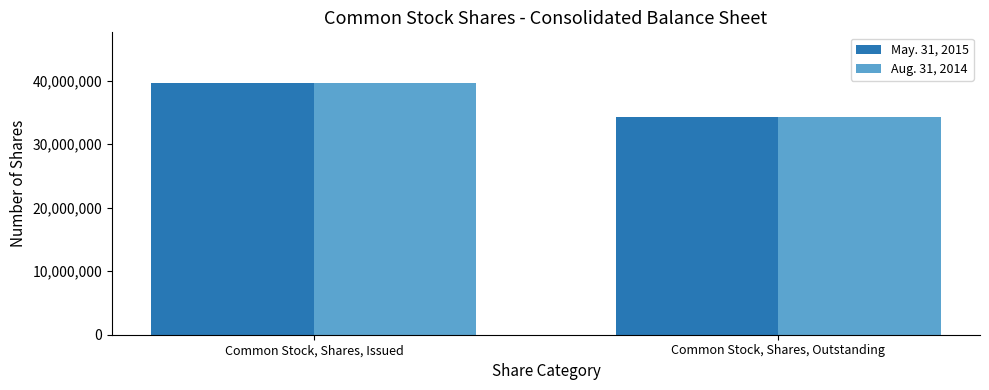

What is the difference between the maximum and minimum values in the Aug. 31, 2014 series?

5433294